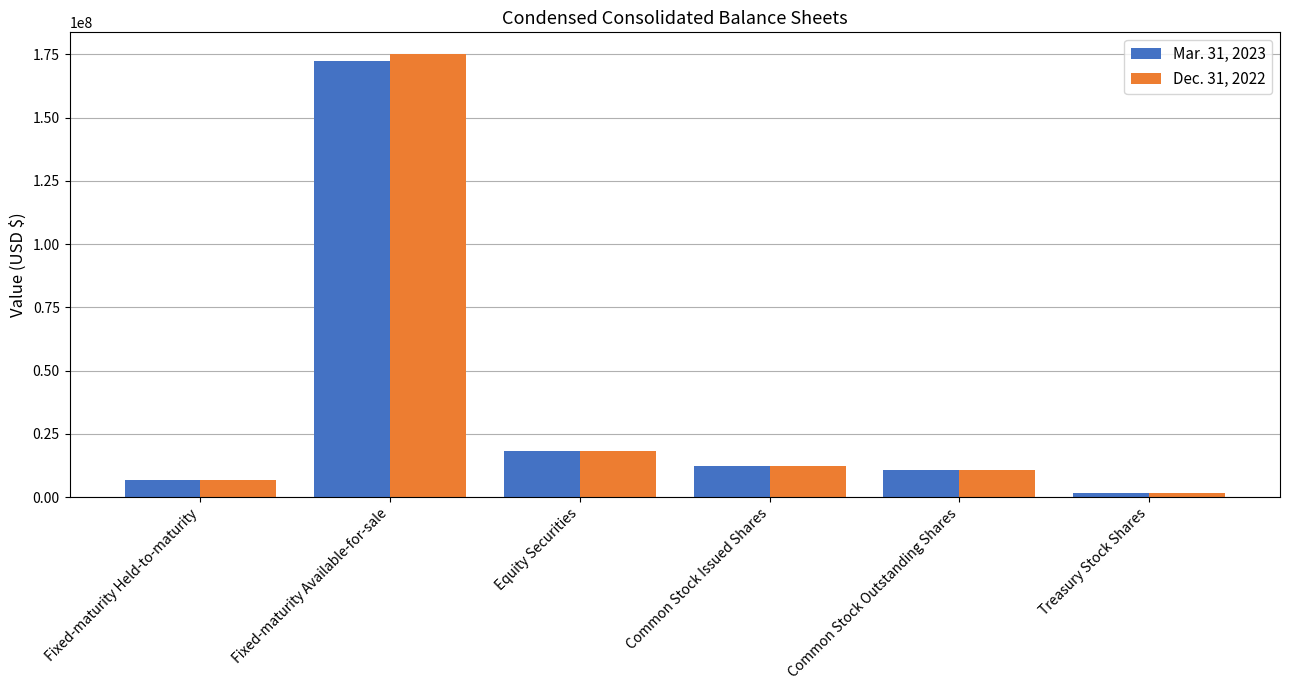

Which series changed the most between Fixed-maturity Available-for-sale and Common Stock Issued Shares?

Dec. 31, 2022